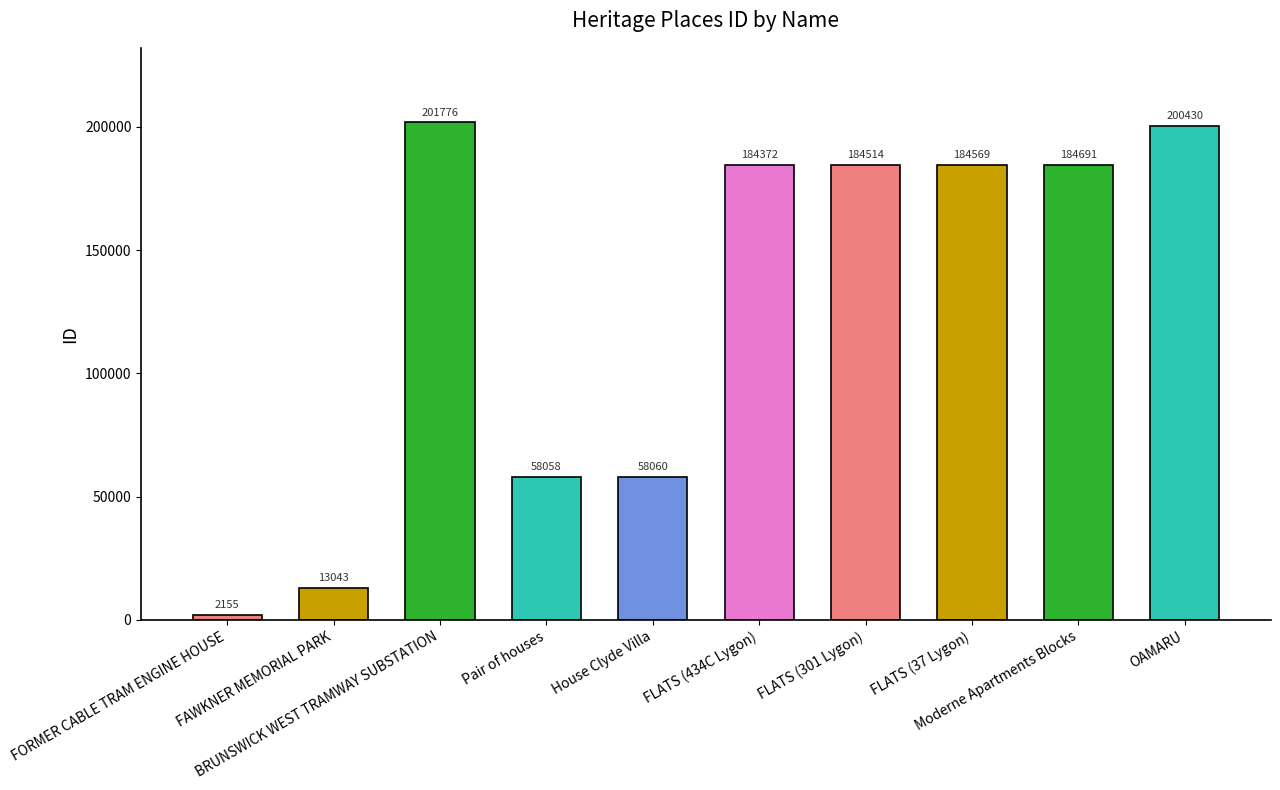

Which has a higher value, Moderne Apartments Blocks or FAWKNER MEMORIAL PARK?

Moderne Apartments Blocks